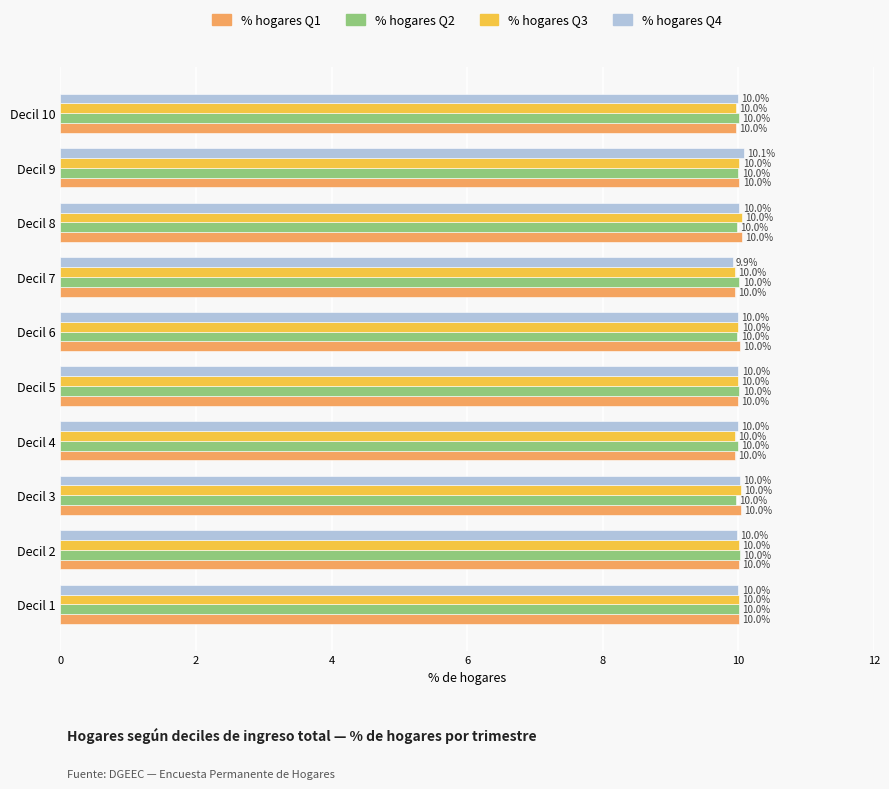

Read the % hogares Q4 value at Decil 1.

10.0